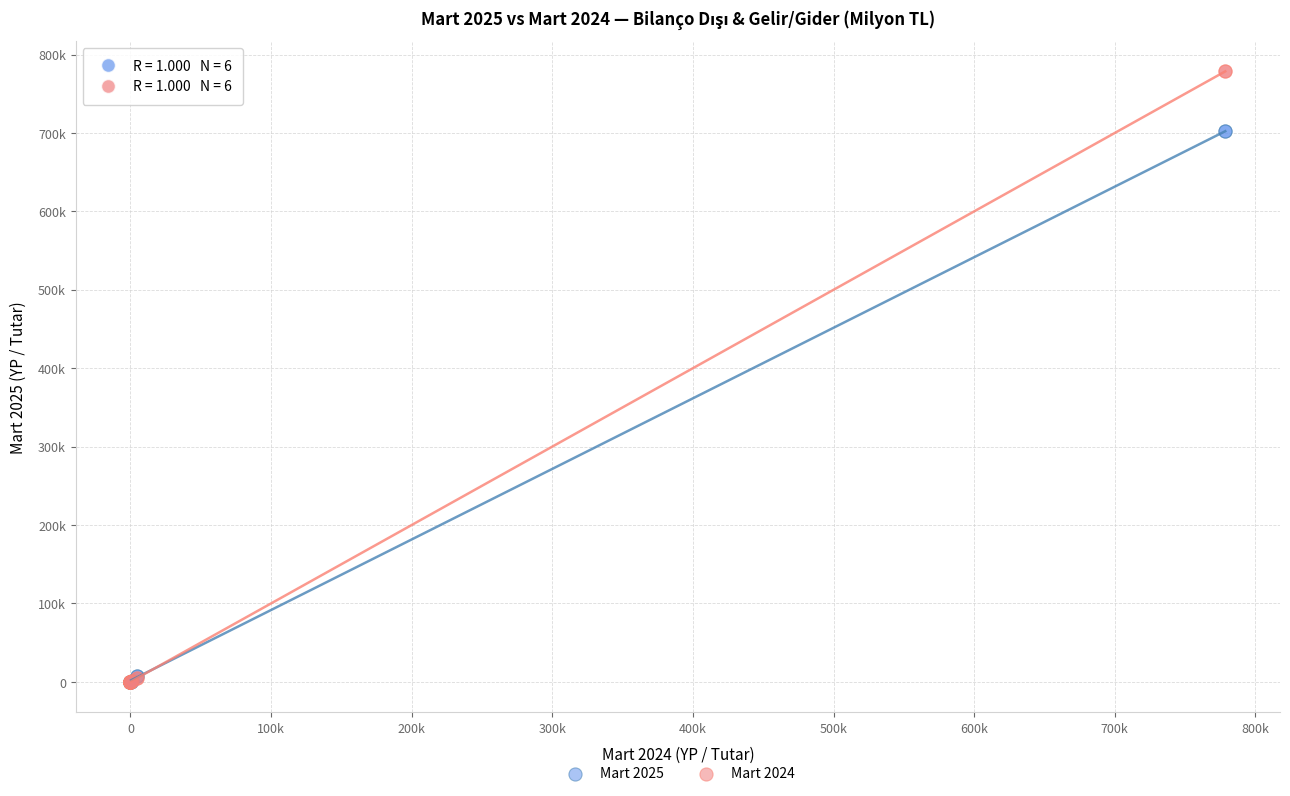

What are all the series names shown in the legend?

Mart 2025, Mart 2024